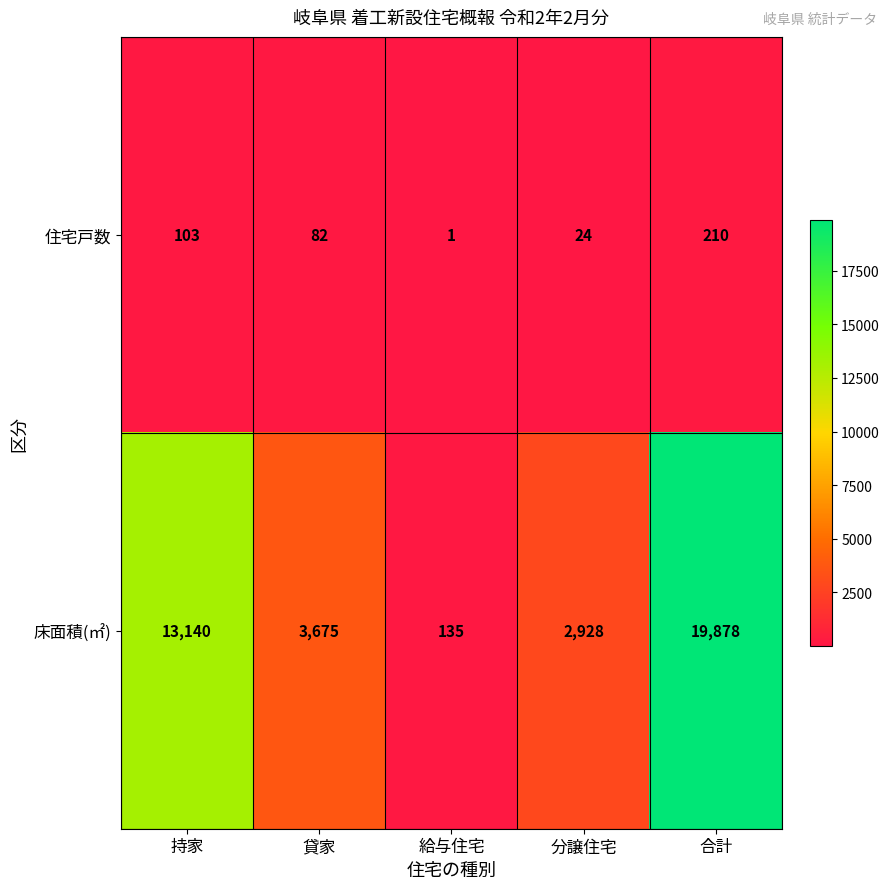

What is the difference between the 床面積(㎡) values at 分譲住宅 and 持家?

10212